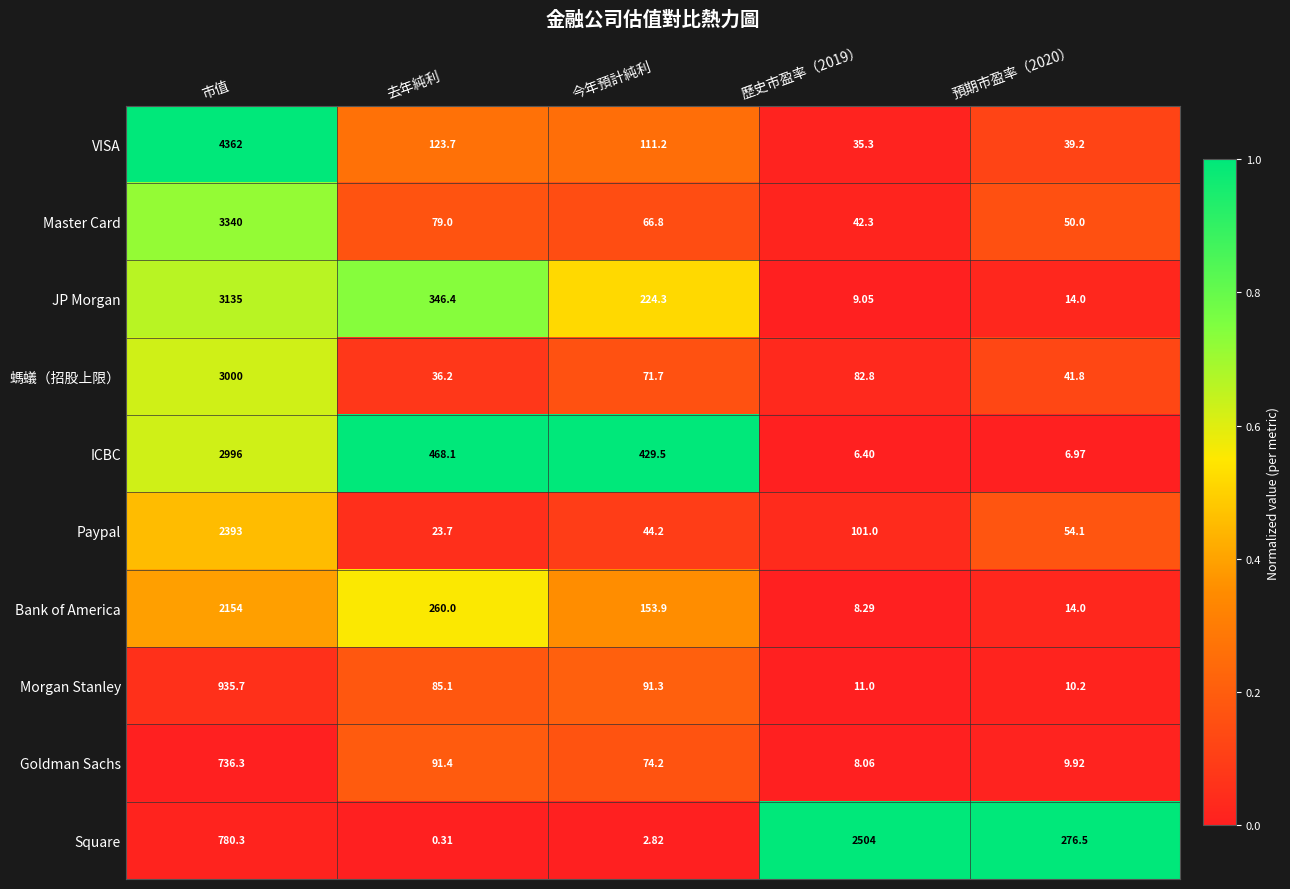

Which label corresponds to the largest value in the chart?

市值